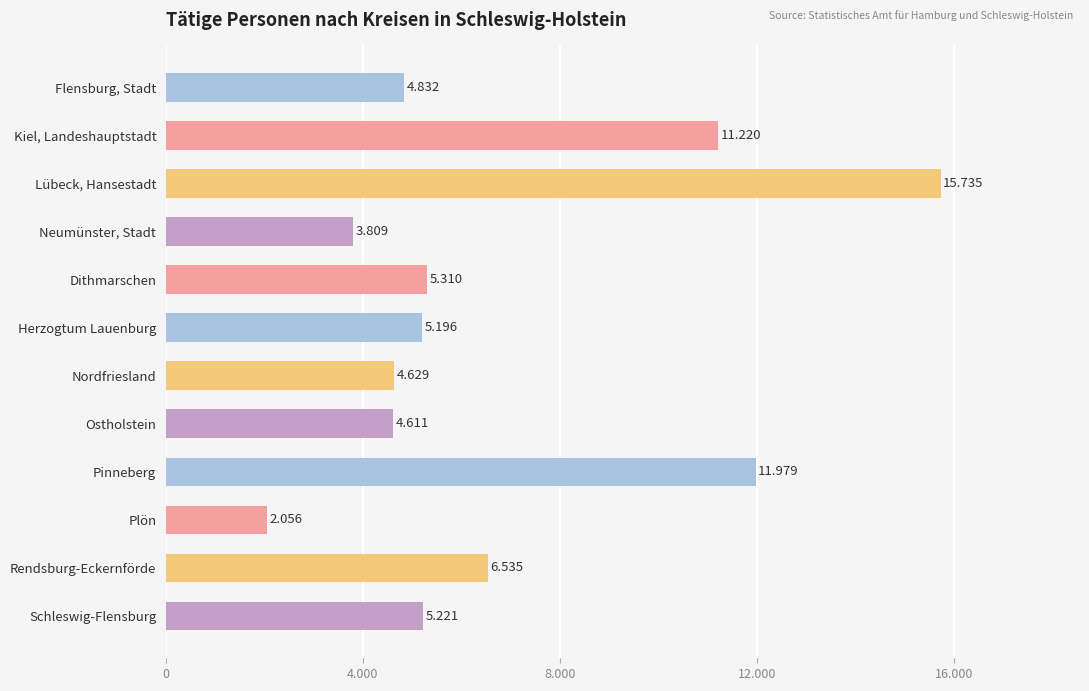

Does the chart contain any negative values?

No